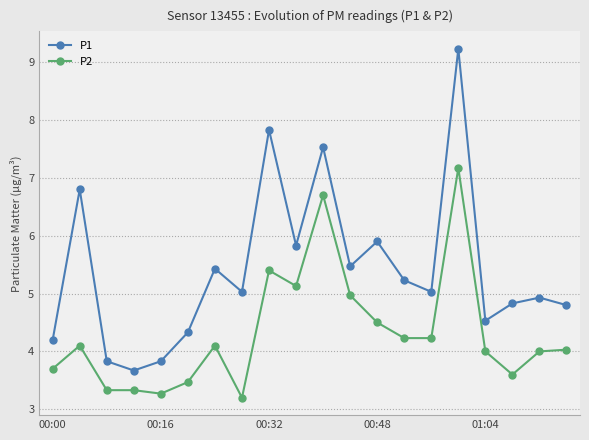

True or false: P2 has more than 2 interior local peaks.

True